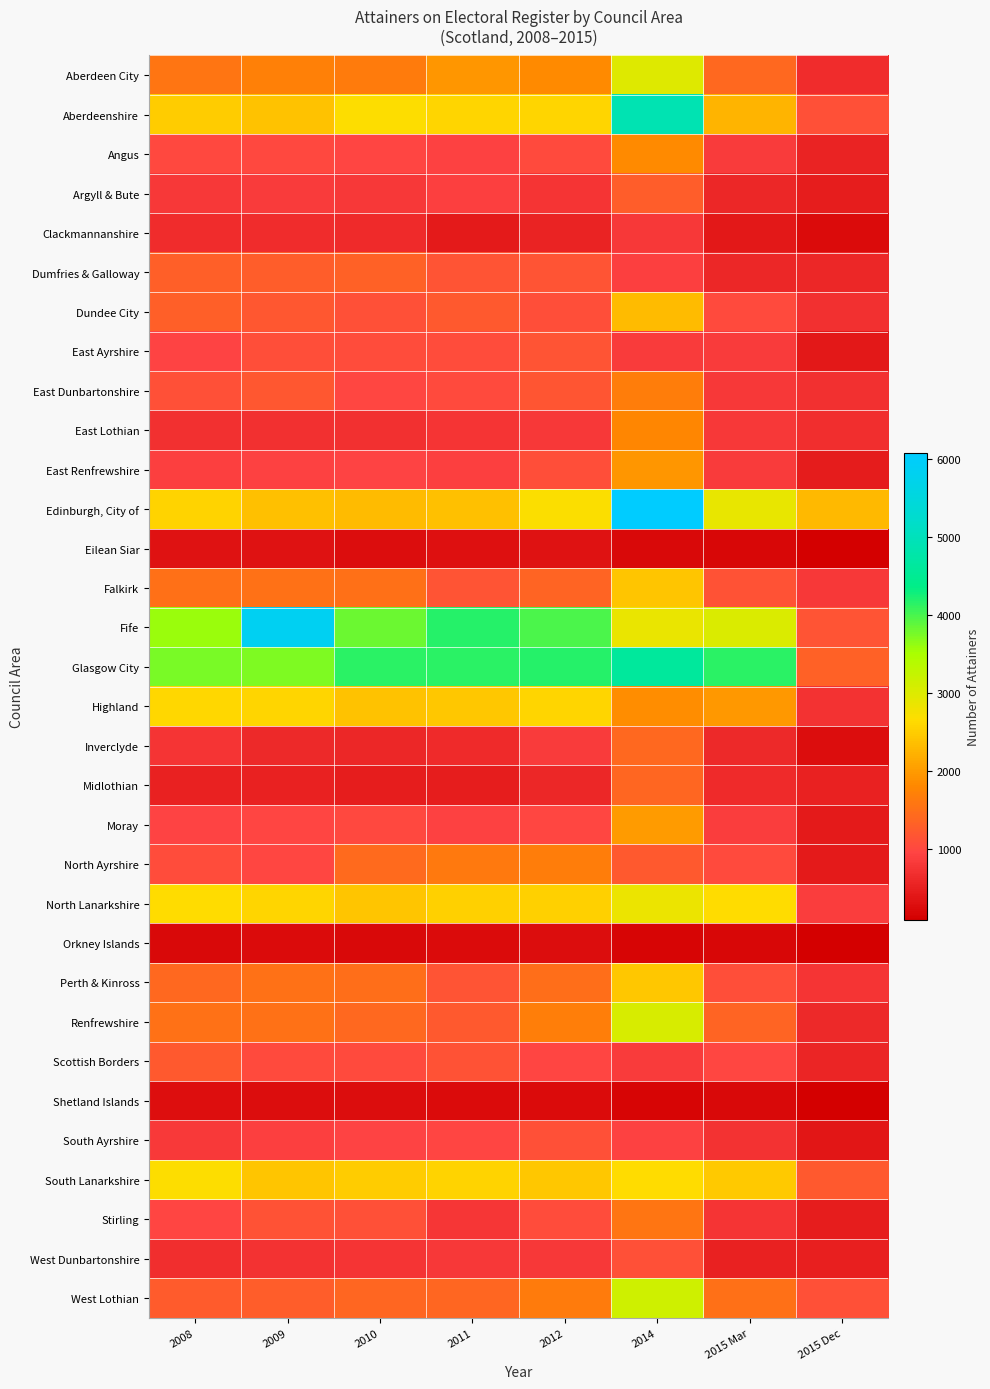

Reading right to left, list all the values displayed in this chart.

Aberdeen City: 2015 Dec=665	2015 Mar=1414	2014=2971	2012=1834	2011=1946	2010=1650	2009=1717	2008=1577
Aberdeenshire: 2015 Dec=1100	2015 Mar=2258	2014=4890	2012=2589	2011=2590	2010=2669	2009=2401	2008=2487
Angus: 2015 Dec=552	2015 Mar=856	2014=1841	2012=1047	2011=932	2010=968	2009=1007	2008=1012
Argyll & Bute: 2015 Dec=468	2015 Mar=587	2014=1264	2012=762	2011=896	2010=807	2009=860	2008=805
Clackmannanshire: 2015 Dec=248	2015 Mar=400	2014=816	2012=551	2011=423	2010=653	2009=661	2008=665
Dumfries & Galloway: 2015 Dec=603	2015 Mar=588	2014=903	2012=1164	2011=1161	2010=1329	2009=1263	2008=1303
Dundee City: 2015 Dec=705	2015 Mar=1040	2014=2314	2012=1079	2011=1229	2010=1110	2009=1192	2008=1289
East Ayrshire: 2015 Dec=409	2015 Mar=859	2014=860	2012=1155	2011=1072	2010=1072	2009=1097	2008=955
East Dunbartonshire: 2015 Dec=717	2015 Mar=796	2014=1671	2012=1177	2011=1043	2010=998	2009=1196	2008=1117
East Lothian: 2015 Dec=678	2015 Mar=804	2014=1788	2012=795	2011=758	2010=705	2009=715	2008=720
East Renfrewshire: 2015 Dec=457	2015 Mar=862	2014=1961	2012=1097	2011=904	2010=944	2009=933	2008=902
Edinburgh, City of: 2015 Dec=2299	2015 Mar=2882	2014=6078	2012=2693	2011=2378	2010=2320	2009=2366	2008=2550
Eilean Siar: 2015 Dec=92	2015 Mar=203	2014=224	2012=333	2011=321	2010=279	2009=330	2008=342
Falkirk: 2015 Dec=800	2015 Mar=1140	2014=2428	2012=1360	2011=1151	2010=1501	2009=1520	2008=1510
Fife: 2015 Dec=1146	2015 Mar=3029	2014=2868	2012=3985	2011=4181	2010=3822	2009=5866	2008=3597
Glasgow City: 2015 Dec=1325	2015 Mar=4156	2014=4615	2012=4179	2011=4160	2010=4159	2009=3729	2008=3743
Highland: 2015 Dec=740	2015 Mar=1985	2014=1861	2012=2579	2011=2440	2010=2387	2009=2584	2008=2595
Inverclyde: 2015 Dec=268	2015 Mar=615	2014=1406	2012=862	2011=638	2010=595	2009=629	2008=752
Midlothian: 2015 Dec=515	2015 Mar=649	2014=1383	2012=595	2011=481	2010=484	2009=533	2008=530
Moray: 2015 Dec=424	2015 Mar=885	2014=1987	2012=984	2011=933	2010=1004	2009=962	2008=944
North Ayrshire: 2015 Dec=432	2015 Mar=1036	2014=1227	2012=1659	2011=1626	2010=1435	2009=984	2008=1055
North Lanarkshire: 2015 Dec=865	2015 Mar=2653	2014=2833	2012=2546	2011=2528	2010=2427	2009=2571	2008=2643
Orkney Islands: 2015 Dec=112	2015 Mar=189	2014=174	2012=260	2011=254	2010=218	2009=233	2008=226
Perth & Kinross: 2015 Dec=759	2015 Mar=1077	2014=2437	2012=1480	2011=1151	2010=1484	2009=1536	2008=1414
Renfrewshire: 2015 Dec=609	2015 Mar=1367	2014=3052	2012=1689	2011=1233	2010=1408	2009=1538	2008=1523
Scottish Borders: 2015 Dec=565	2015 Mar=993	2014=858	2012=976	2011=1141	2010=1032	2009=1042	2008=1220
Shetland Islands: 2015 Dec=113	2015 Mar=229	2014=175	2012=240	2011=255	2010=257	2009=271	2008=285
South Ayrshire: 2015 Dec=375	2015 Mar=731	2014=920	2012=1099	2011=976	2010=950	2009=899	2008=829
South Lanarkshire: 2015 Dec=1217	2015 Mar=2454	2014=2663	2012=2439	2011=2559	2010=2483	2009=2414	2008=2687
Stirling: 2015 Dec=469	2015 Mar=749	2014=1570	2012=1073	2011=788	2010=1112	2009=1131	2008=978
West Dunbartonshire: 2015 Dec=499	2015 Mar=521	2014=1115	2012=809	2011=809	2010=764	2009=739	2008=693
West Lothian: 2015 Dec=1117	2015 Mar=1506	2014=3146	2012=1636	2011=1384	2010=1389	2009=1267	2008=1256